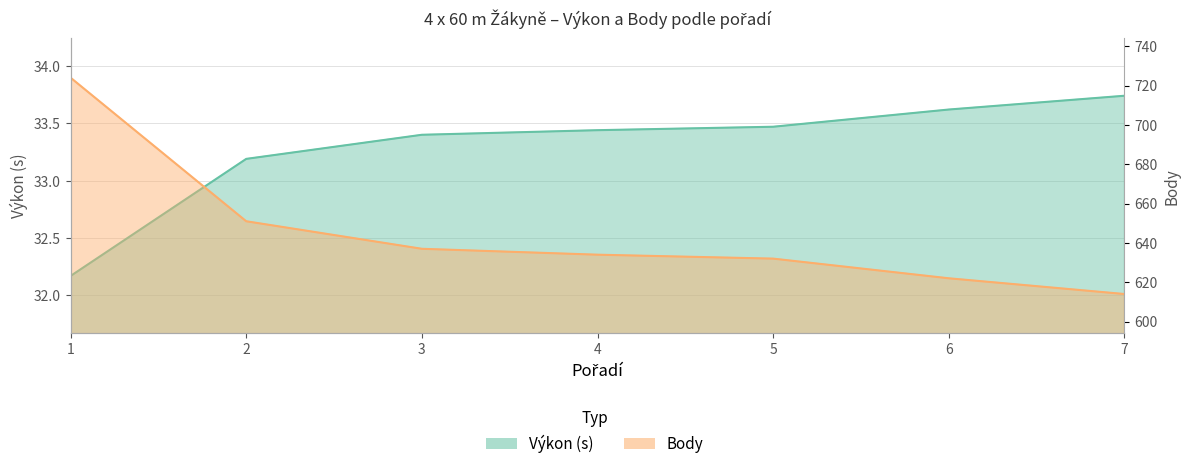

At which label does Výkon first exceed 33?

2